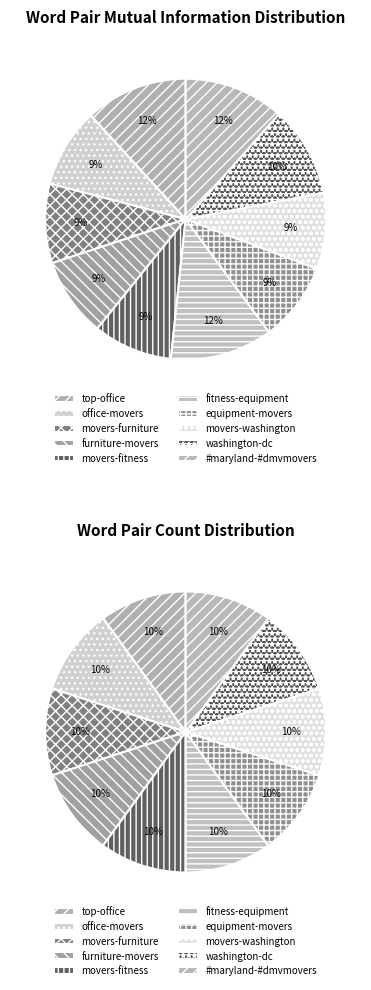

What portion of the pie excludes movers-washington?

91.2%